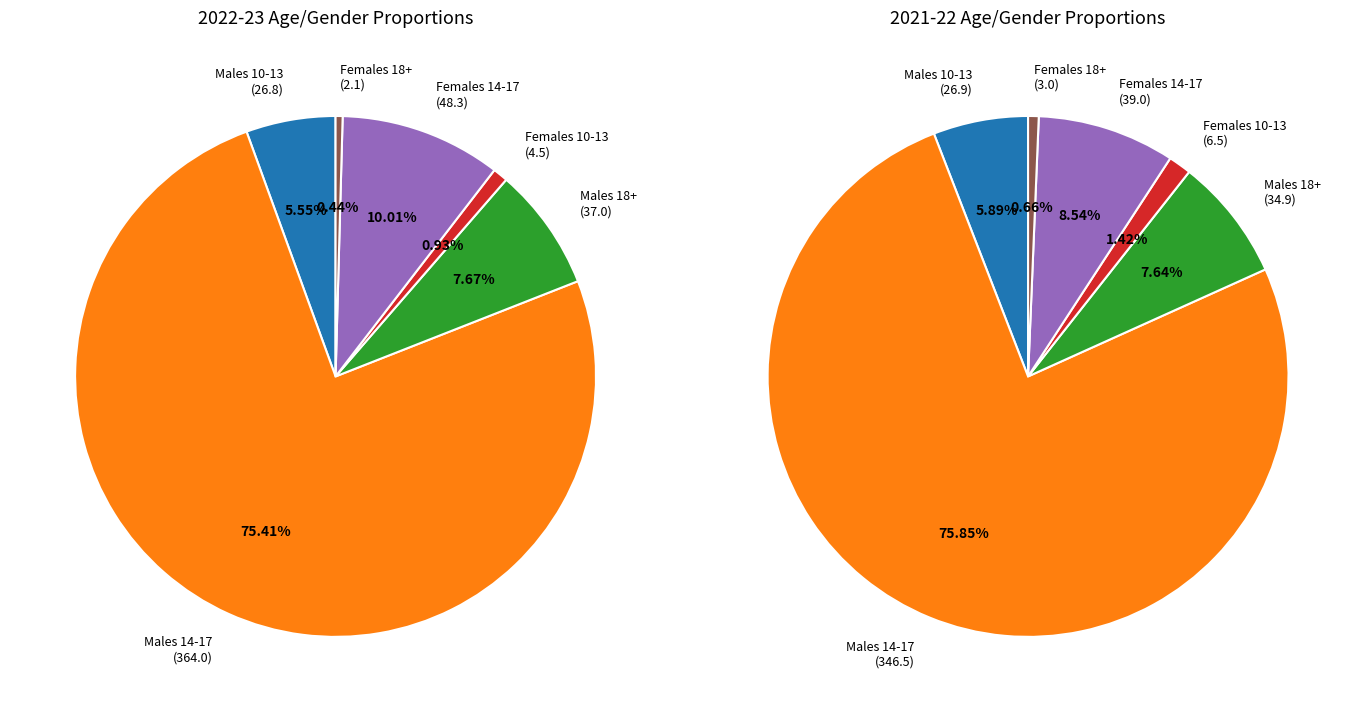

Which series has the widest spread of values?

Males 14-17